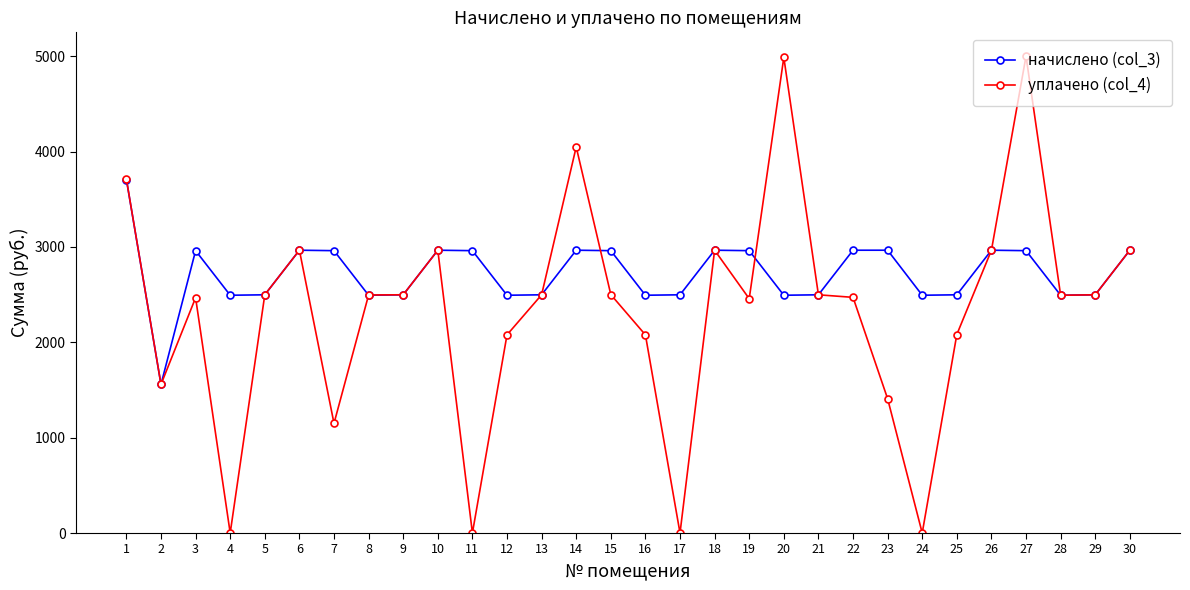

List the series in order of their overall mean, highest first.

начислено (col_3), уплачено (col_4)